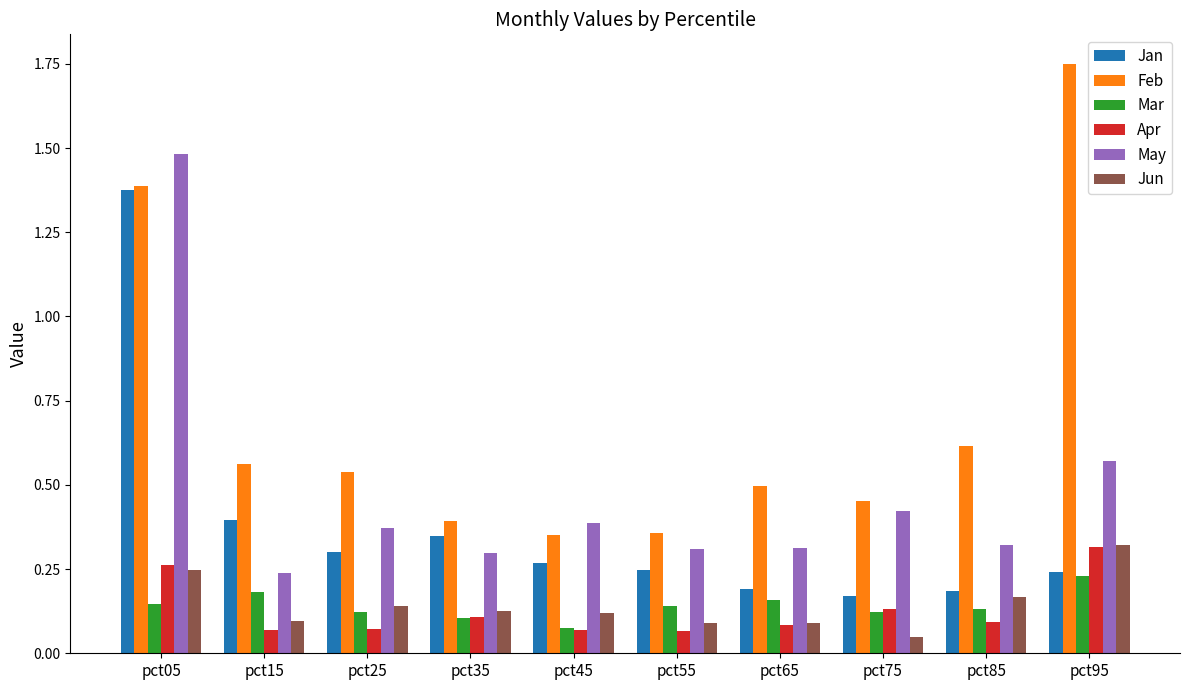

At which label does May reach its peak?

pct05